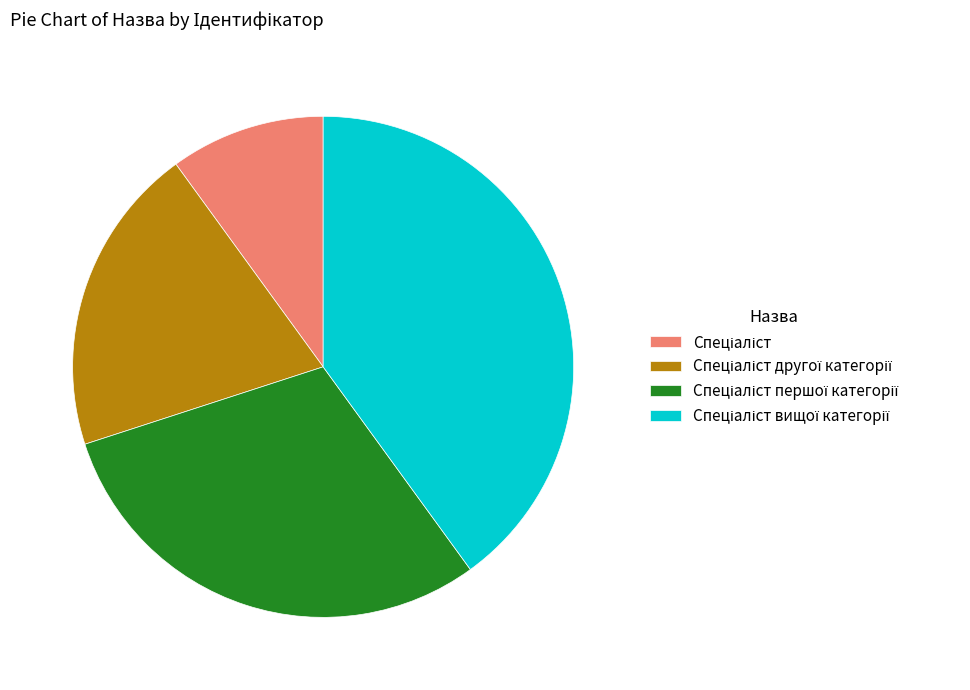

What is the largest slice in the pie chart?

Спеціаліст вищої категорії